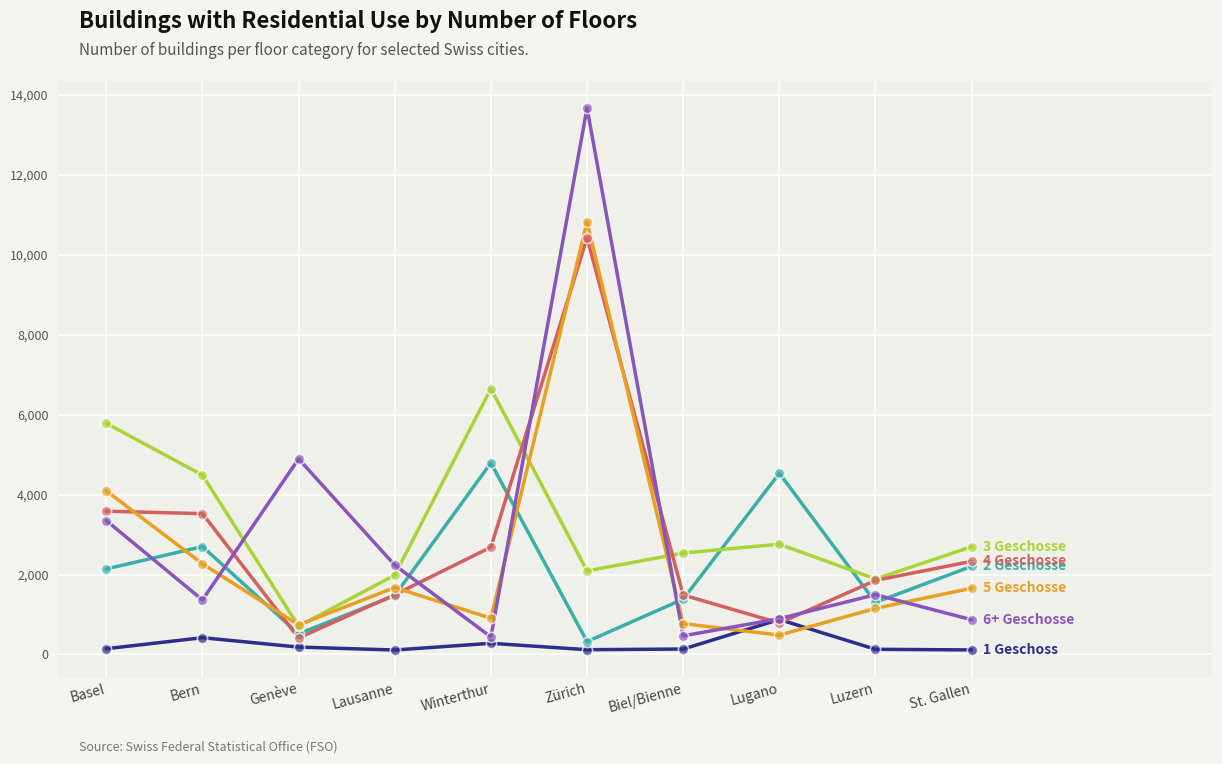

What is the total value across all series at Lugano?

10332